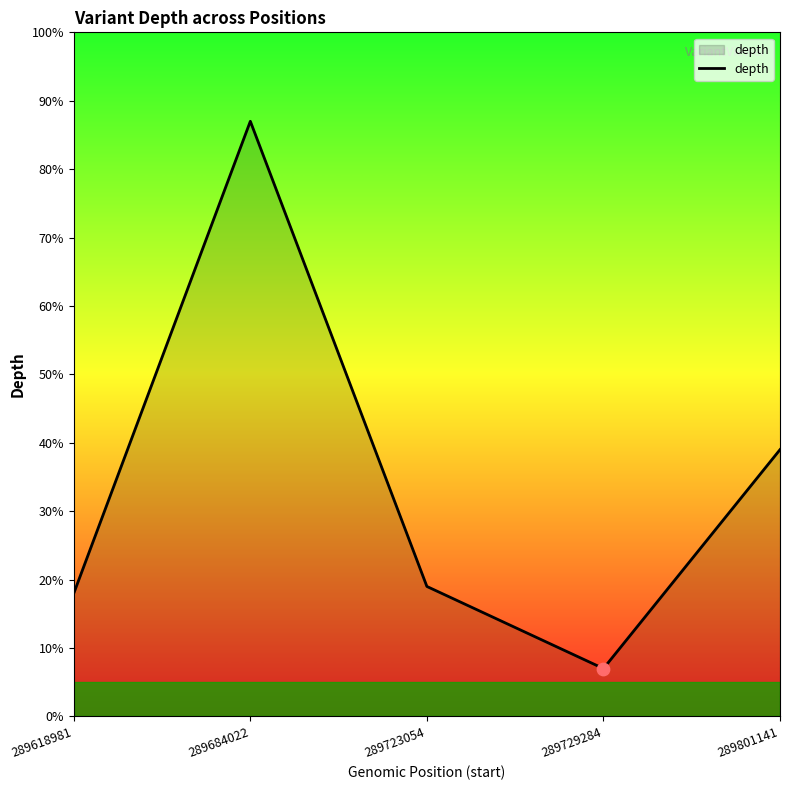

What is the change in value from 289684022 to 289801141?

-48